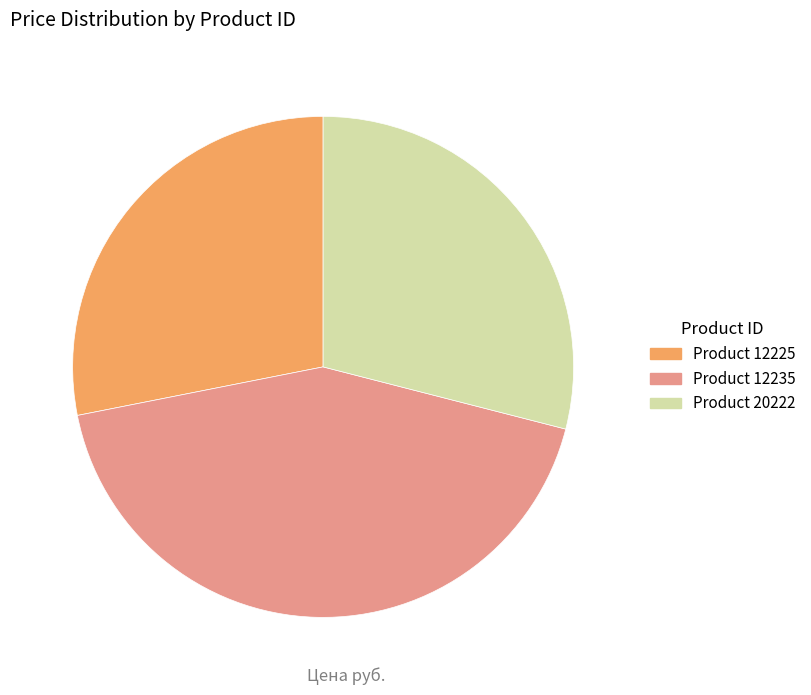

The Product 20222 slice represents 29% of the pie. True or false?

True